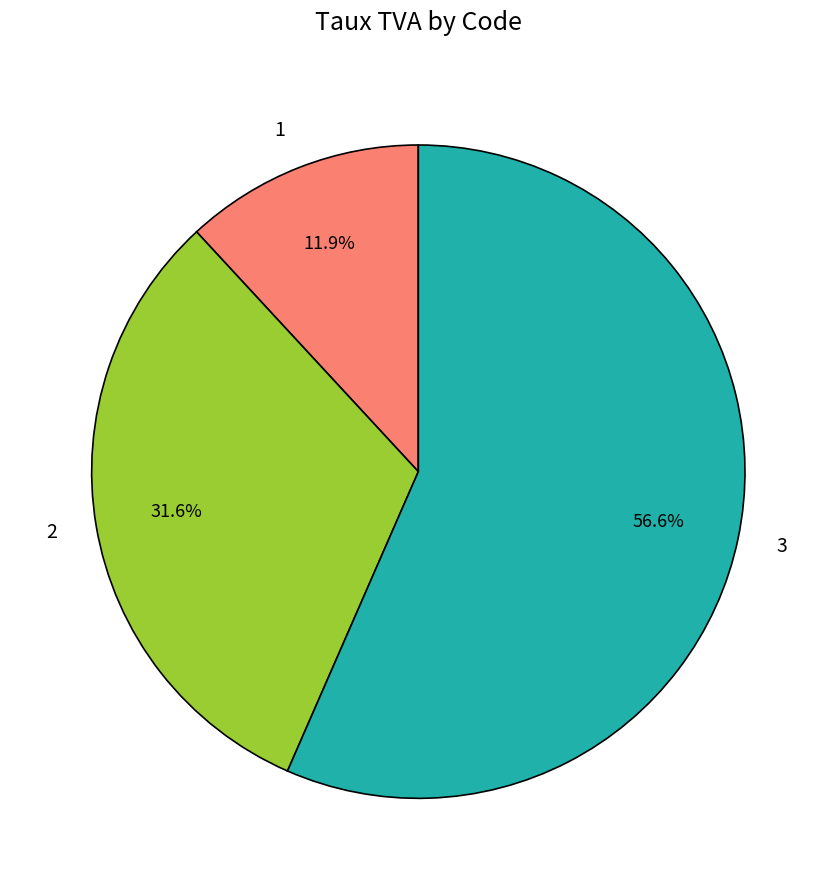

Is it true that 1 is 12% of the pie?

True